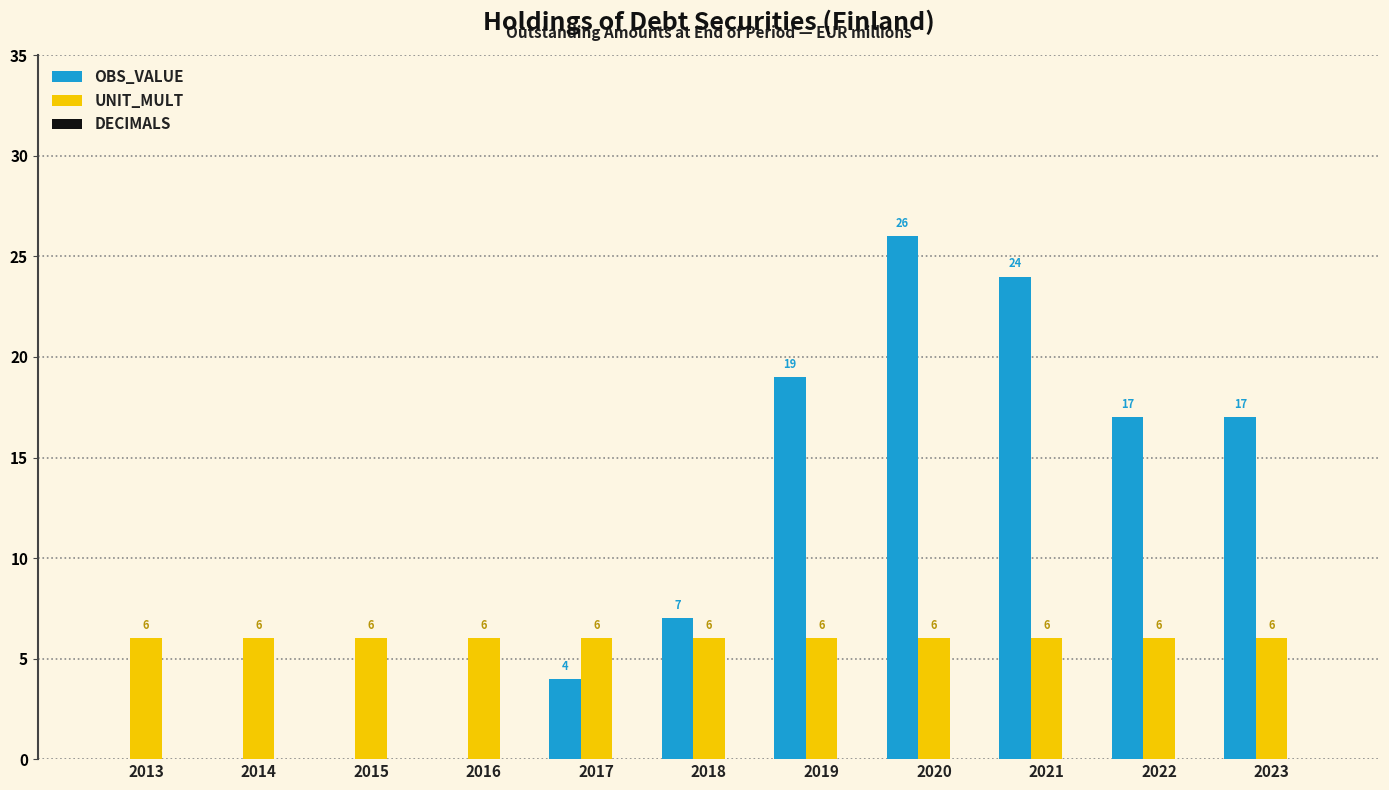

Count the number of data series in this chart.

2